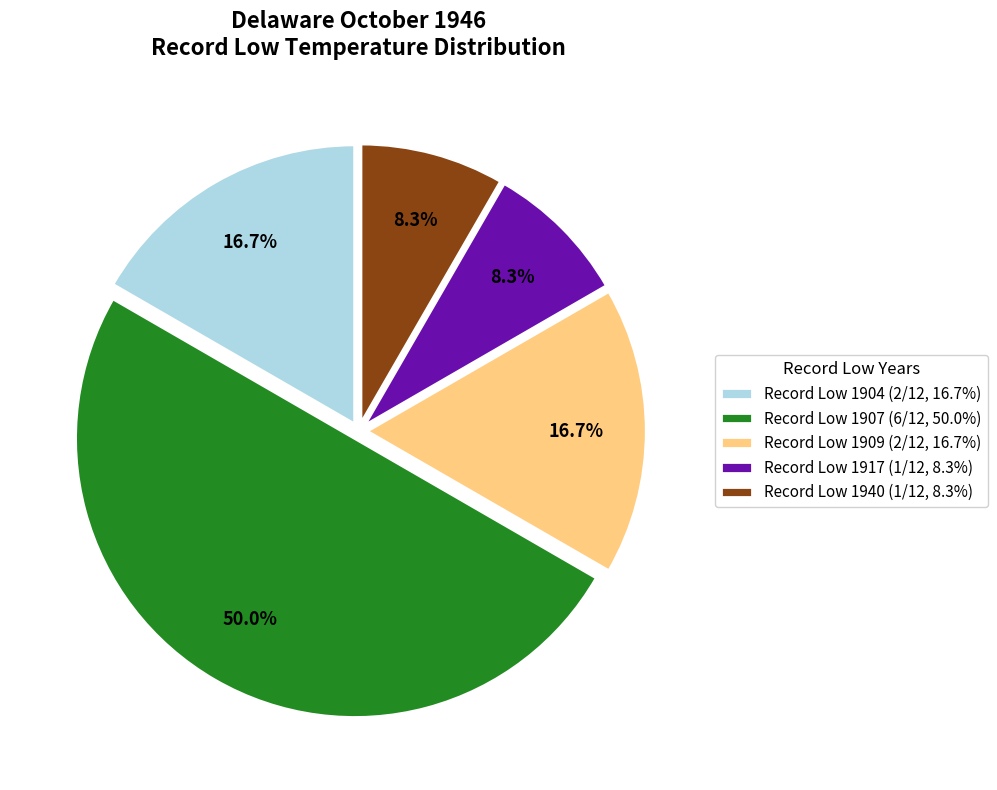

What is the ratio of the value at Record Low 1909 (2/12, 16.7%) to the value at Record Low 1907 (6/12, 50.0%)?

0.3